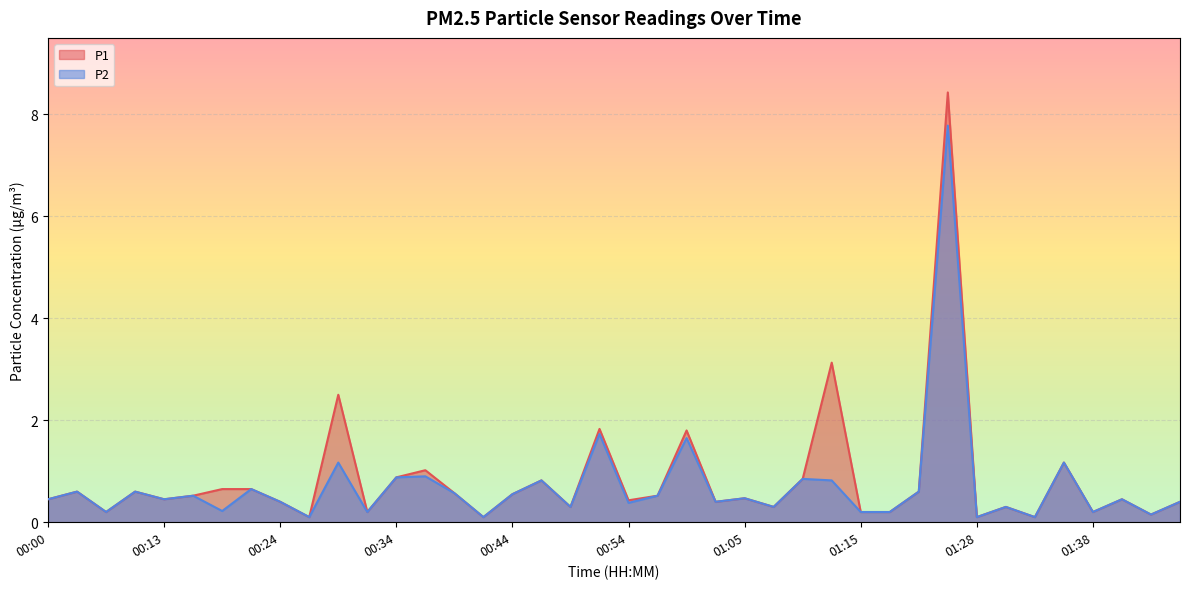

Does the chart display data point markers on the line(s)?

No